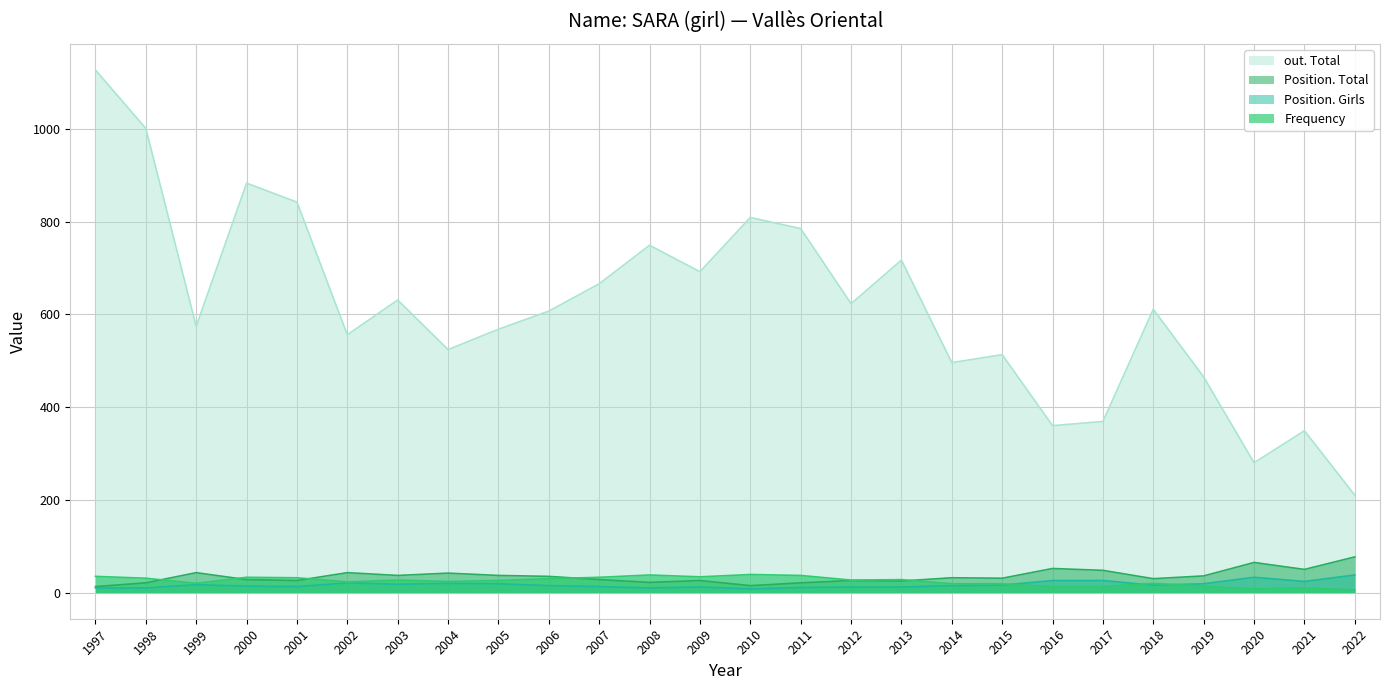

At which category is the sum across all series the highest?

1997